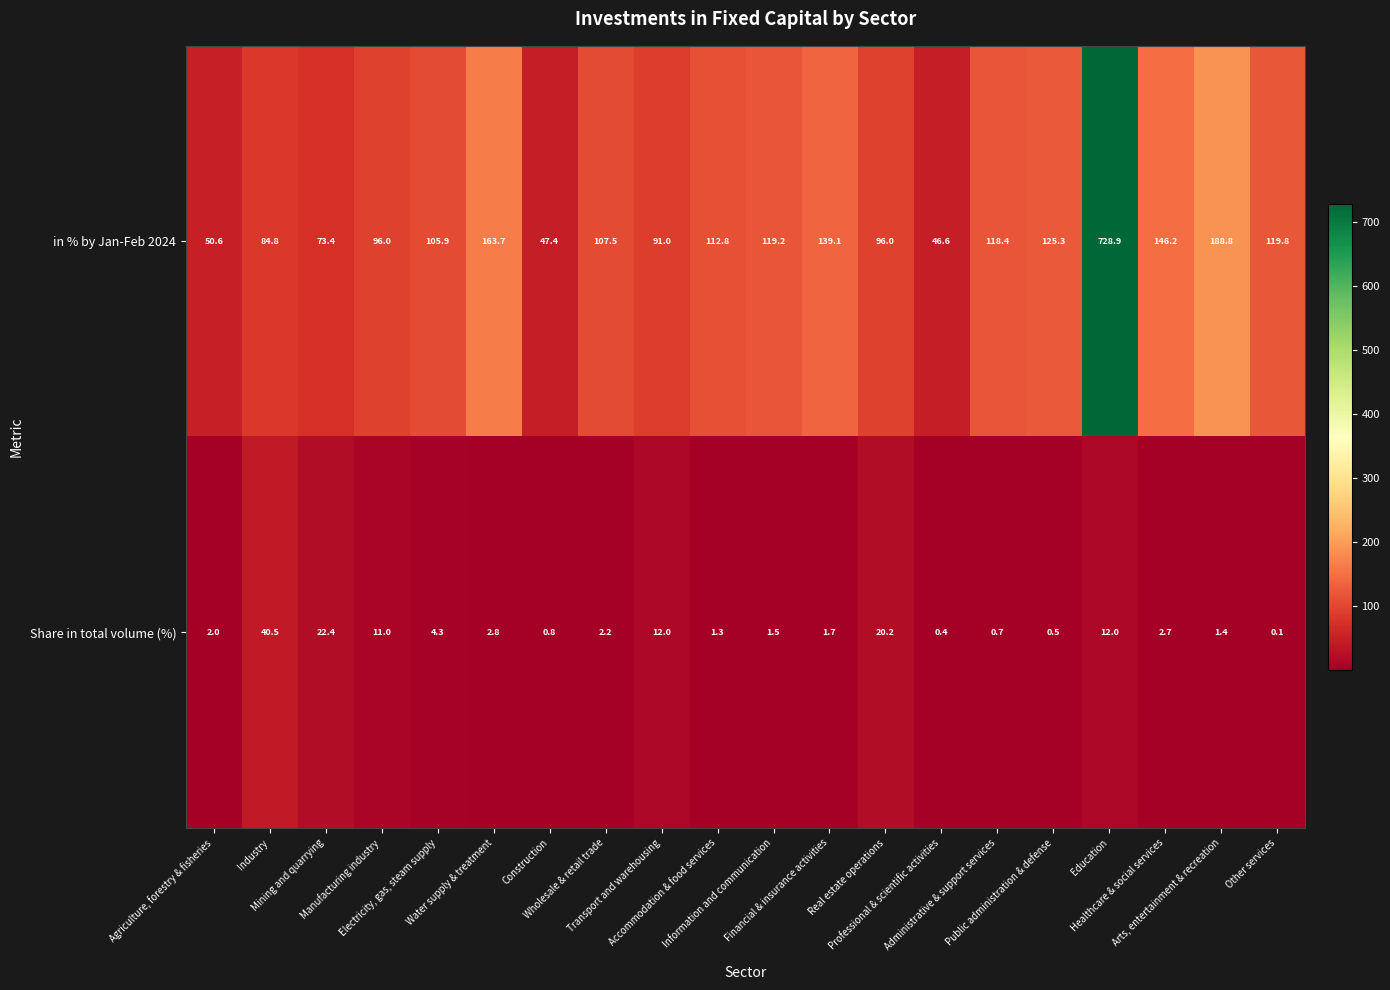

What is the average value of the Share in total volume (%) series?

7.0